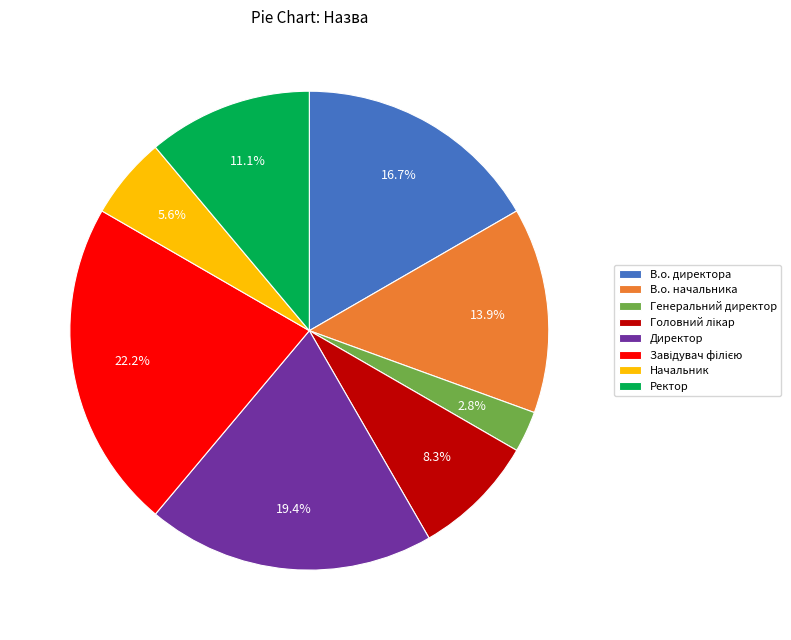

What is the total percentage of Директор and Начальник?

25.0%